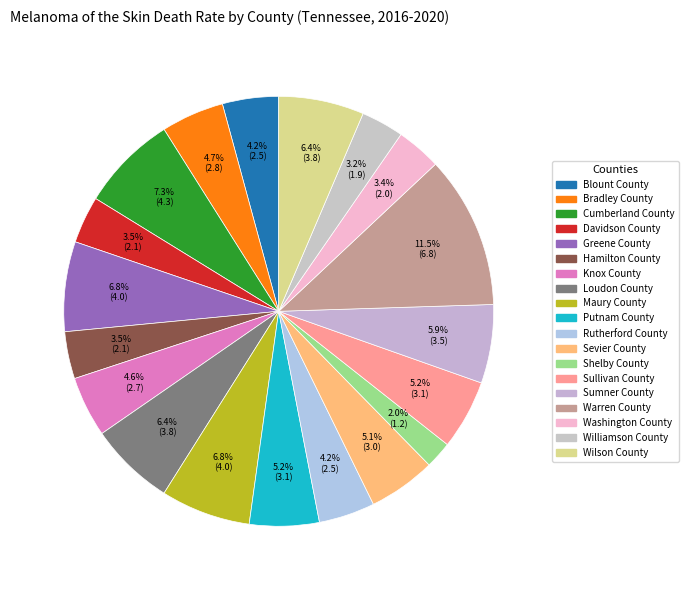

Is there a majority slice in this chart?

No